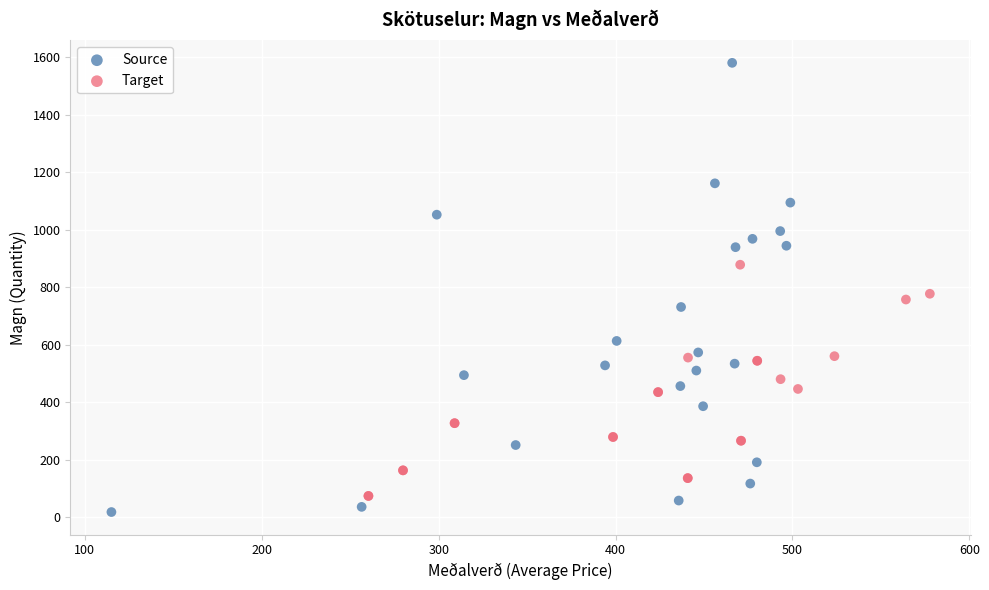

Which series contains the highest Y value?

Source